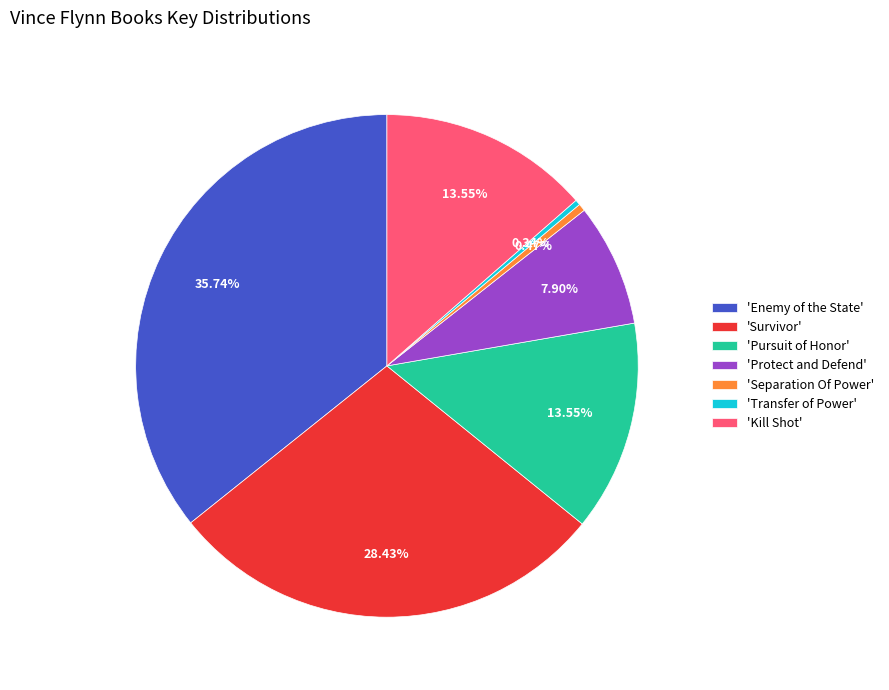

Count the number of slices in the pie.

7